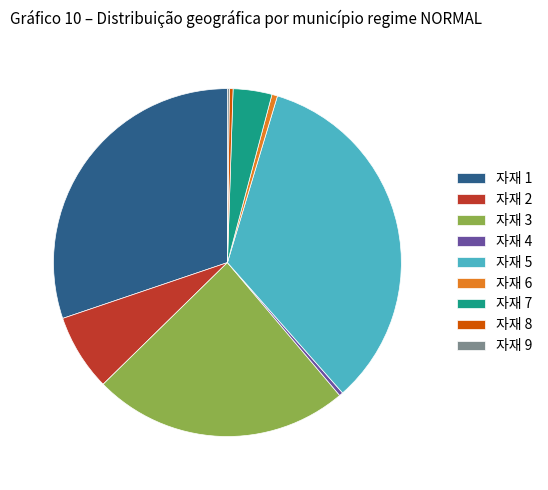

Do 자재 4 and 자재 8 together represent more than half of the pie?

No